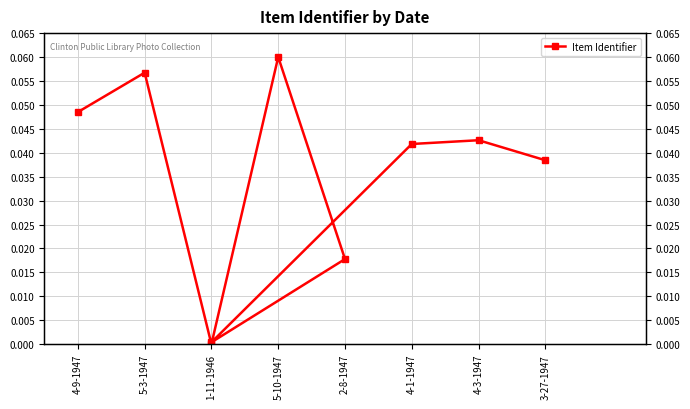

What is the sum of the values at 4-1-1947 and 4-3-1947?

0.1